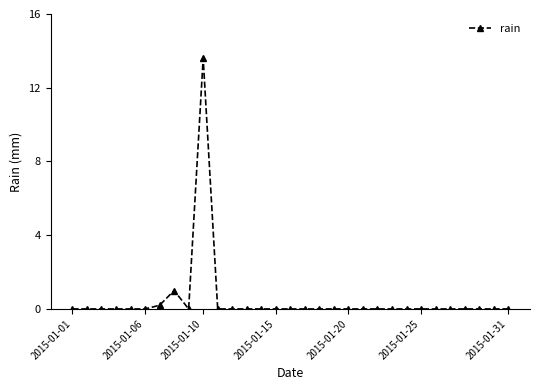

What is the greatest value displayed?

13.6